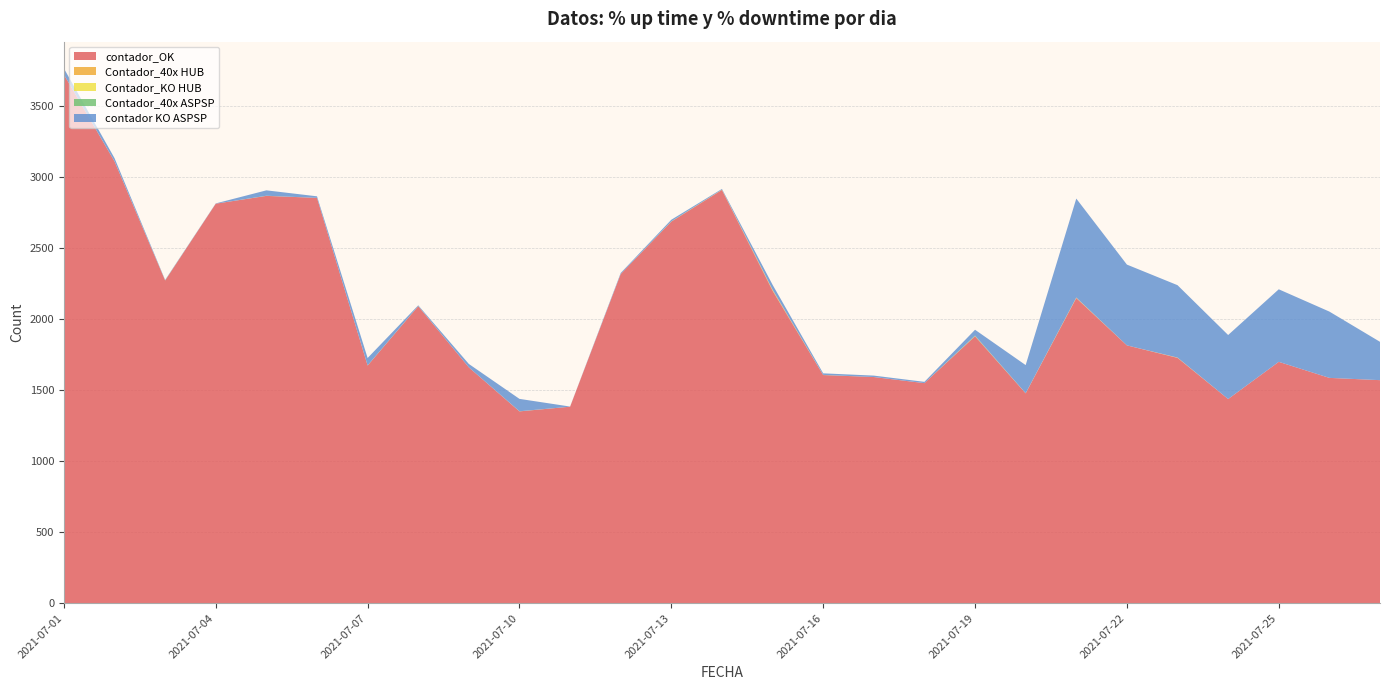

Reading right to left, what are all the values shown in this chart?

contador_OK: 1571	1587	1700	1438	1728	1816	2149	1478	1880	1550	1593	1607	2201	2911	2688	2319	1384	1351	1661	2092	1674	2855	2869	2814	2273	3112	3724
Contador_40x HUB: 0	0	0	0	2	0	3	1	1	0	0	0	6	2	0	0	0	0	0	0	0	0	0	0	0	0	0
Contador_KO HUB: 0	0	0	0	0	0	0	0	0	0	0	0	0	0	0	0	0	0	0	0	0	0	0	0	0	0	0
Contador_40x ASPSP: 0	0	0	0	0	0	1	0	4	0	0	1	2	0	2	0	0	1	0	1	1	0	1	0	1	1	0
contador KO ASPSP: 270	467	511	451	510	569	697	198	41	9	10	11	34	5	11	7	1	87	24	5	52	11	38	2	3	22	43